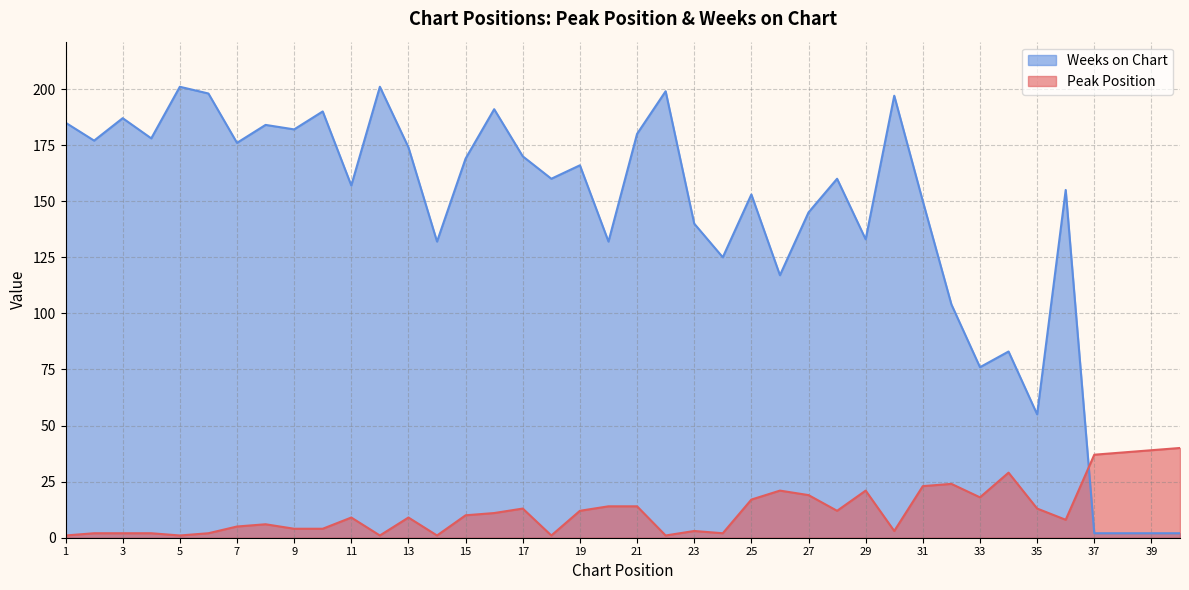

List the labels in order of Peak Position value, largest first.

40, 39, 38, 37, 34, 32, 31, 26, 29, 27, 33, 25, 20, 21, 17, 35, 19, 28, 16, 15, 11, 13, 36, 8, 7, 9, 10, 23, 30, 2, 3, 4, 6, 24, 1, 5, 12, 14, 18, 22